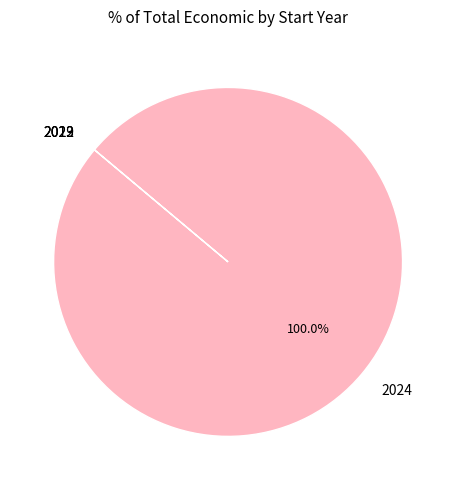

Which slice is the largest?

2024